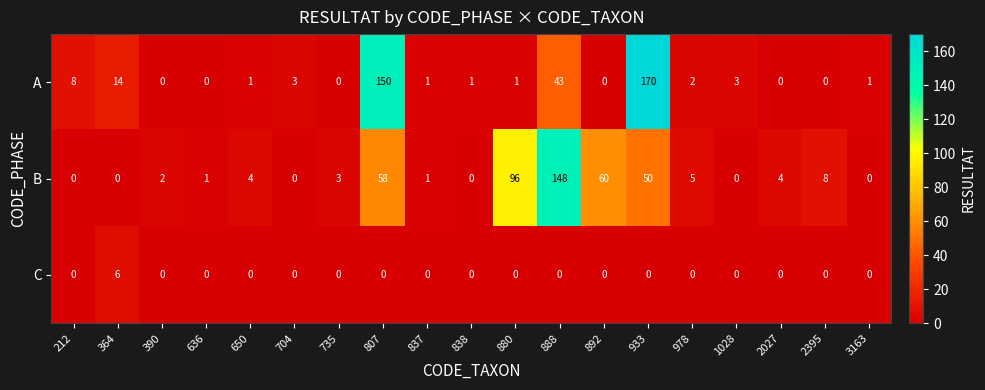

The value of B at 2027 is 4. True or false?

True